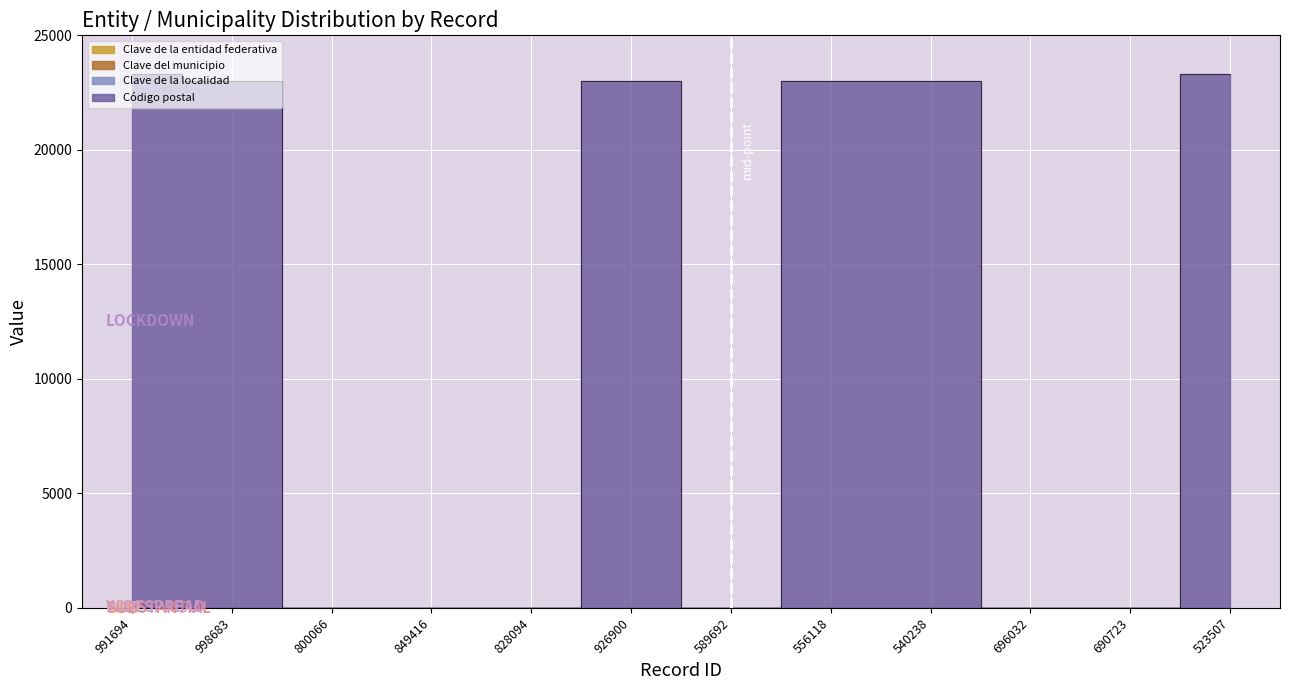

True or false: Clave del municipio has more than 0 points higher than both neighbors.

True